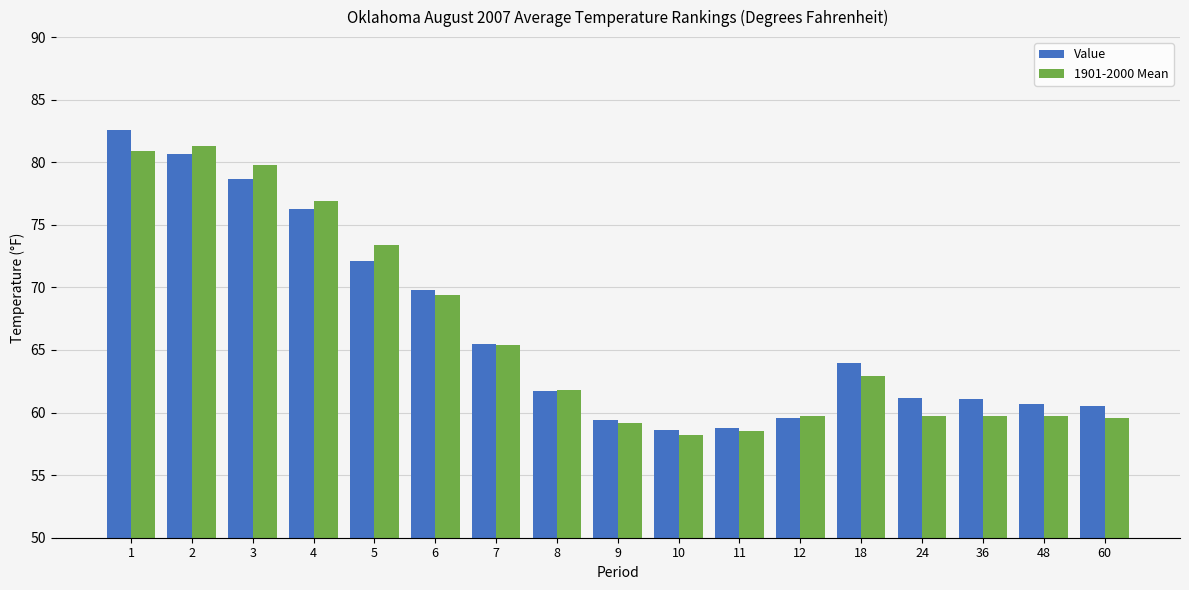

What is the difference between the 1901-2000 Mean values at 2 and 24?

21.6